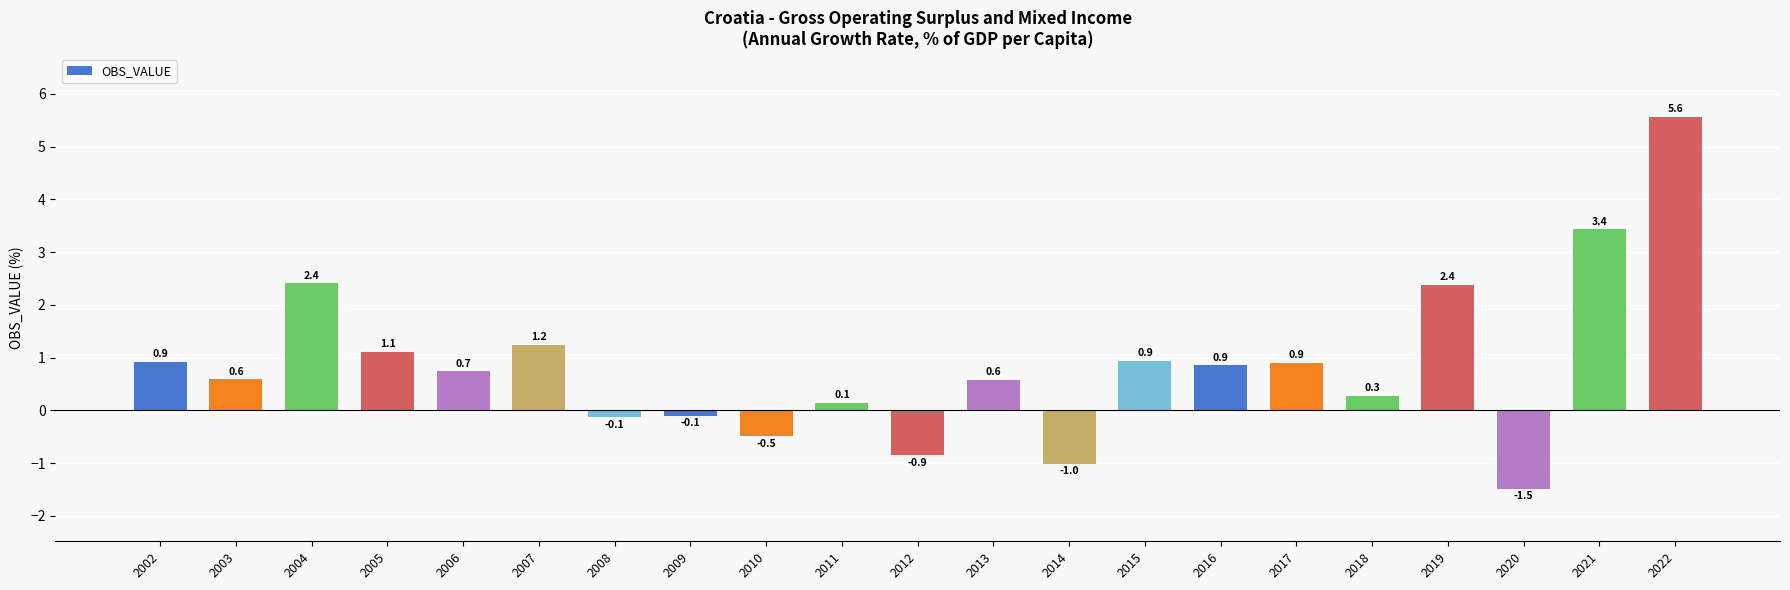

How many values are below 0?

6